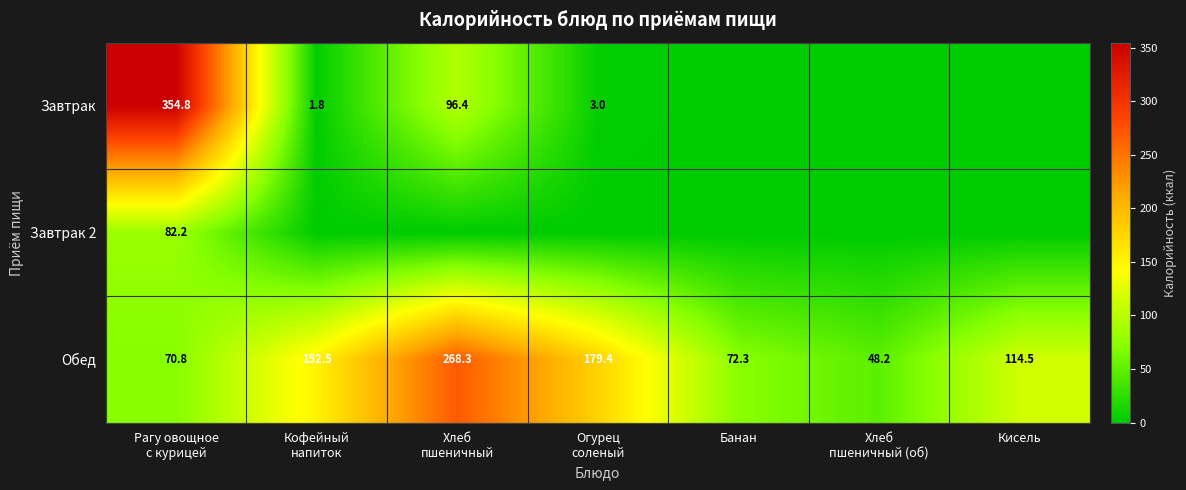

What is the sum of all Обед values?

906.0